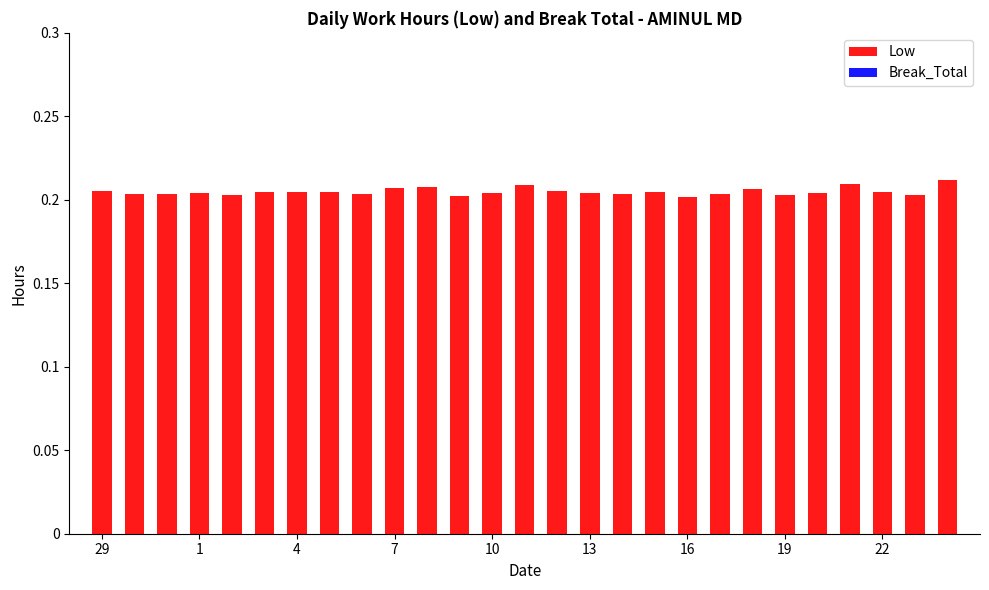

How many values are between 0 and 1?

27